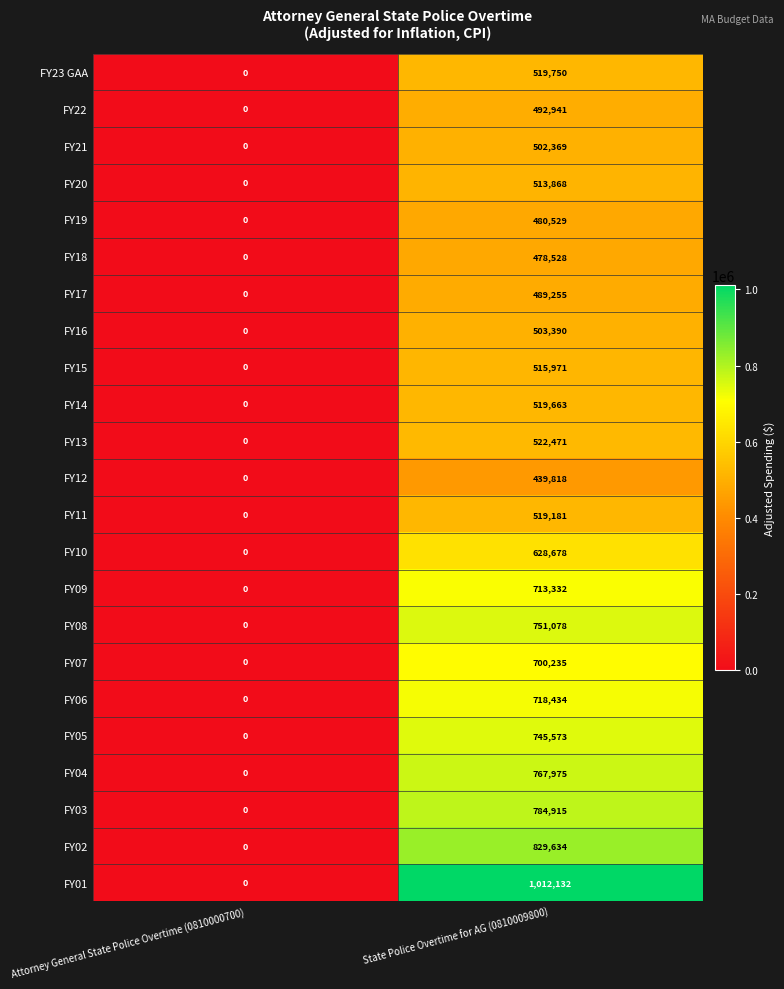

At which category is the sum across all series the highest?

State Police Overtime for AG (0810009800)